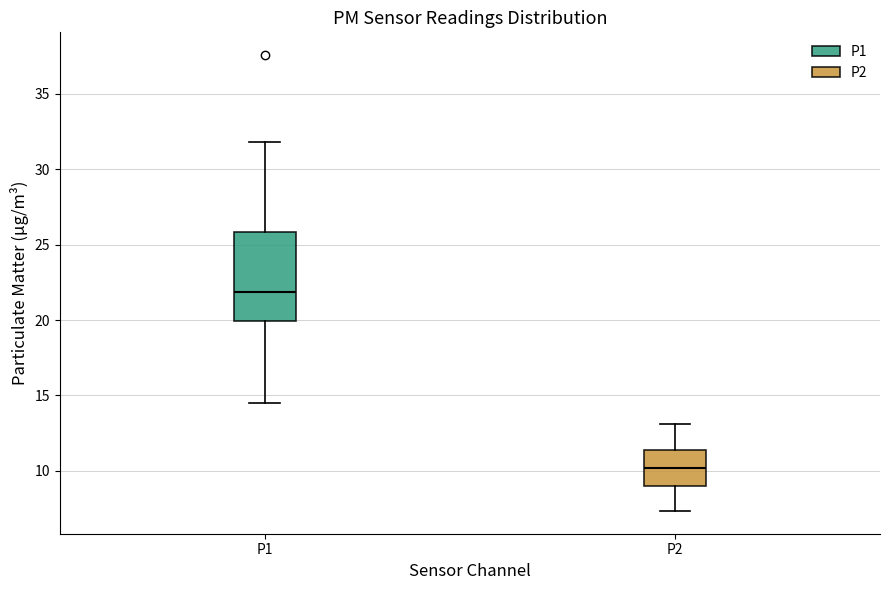

Which box is the tallest, from its lower edge to its upper edge?

P1